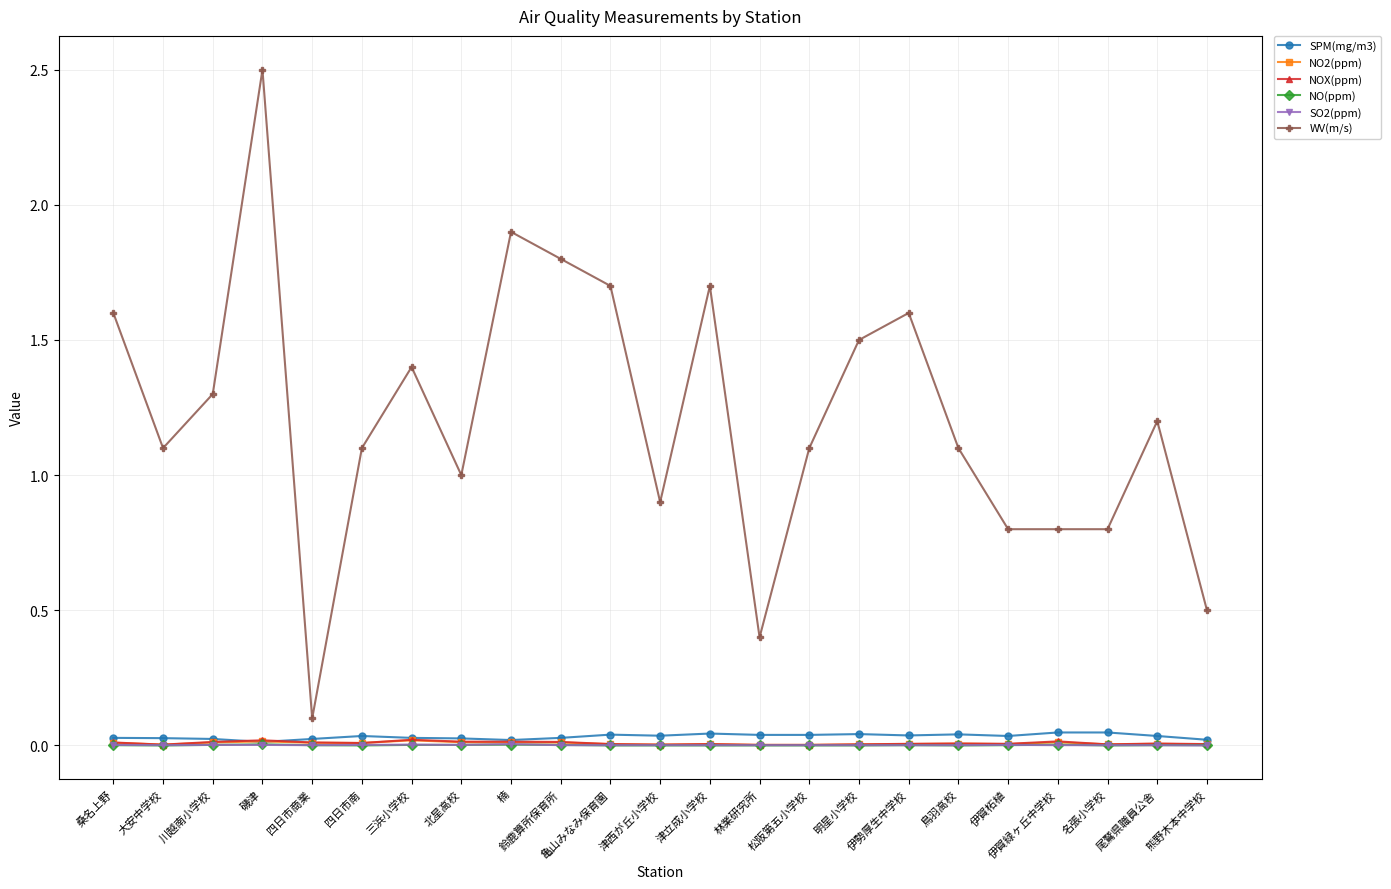

True or false: NO2(ppm) and WV(m/s) intersect in this chart.

False